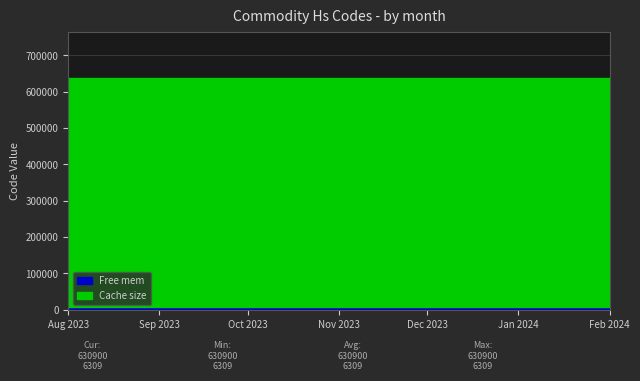

Is it true that Free mem equals 8343 at February 2024?

False